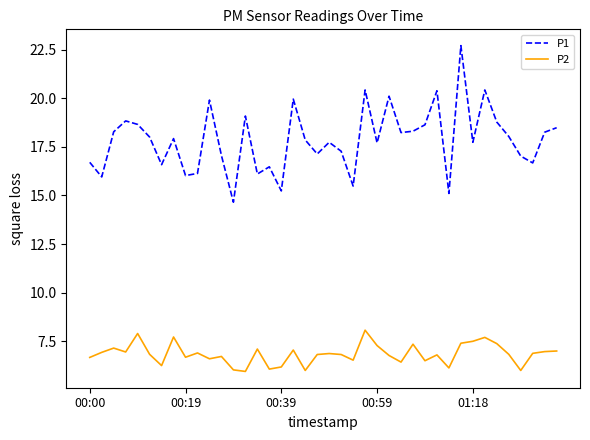

What is the minimum value for P2?

6.0